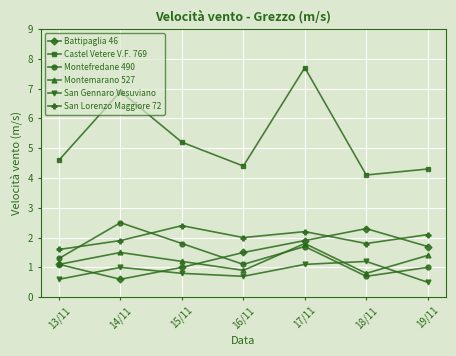

What is the sum of all Battipaglia 46 values?

10.1